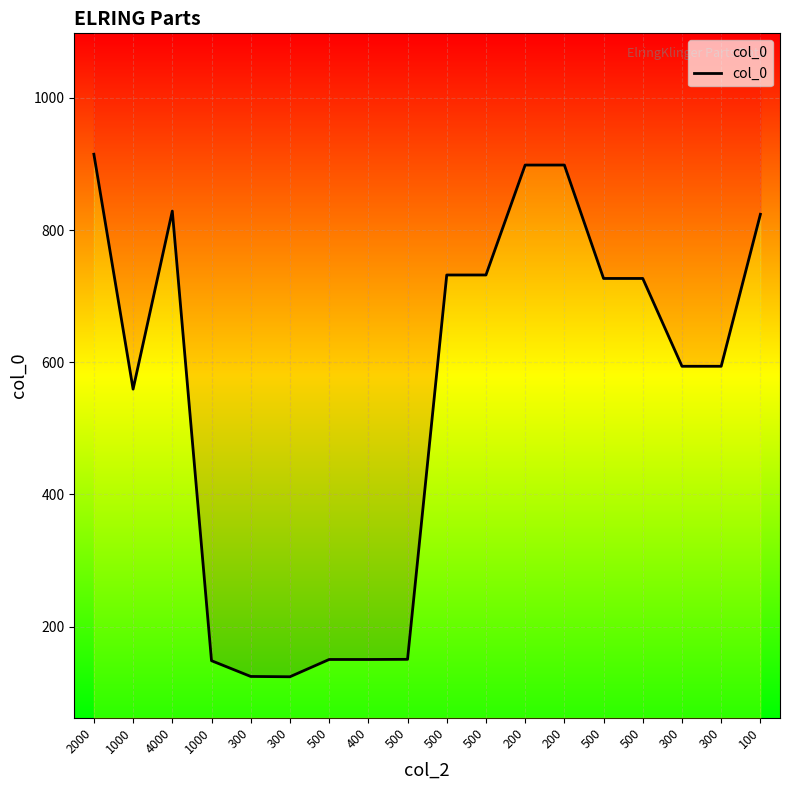

Which category has the highest value across all series?

2000